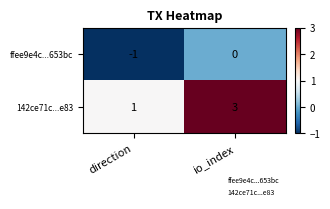

At which category is the sum across all series the highest?

io_index